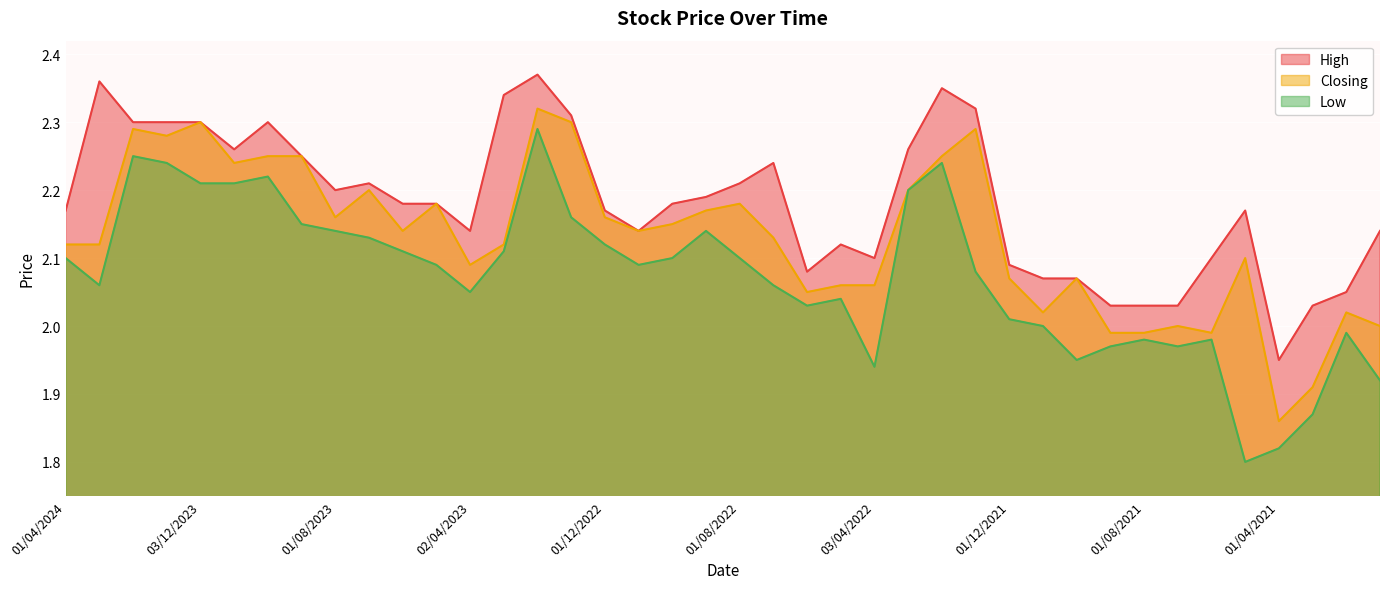

What is the difference between the maximum and minimum values in the Closing series?

0.5